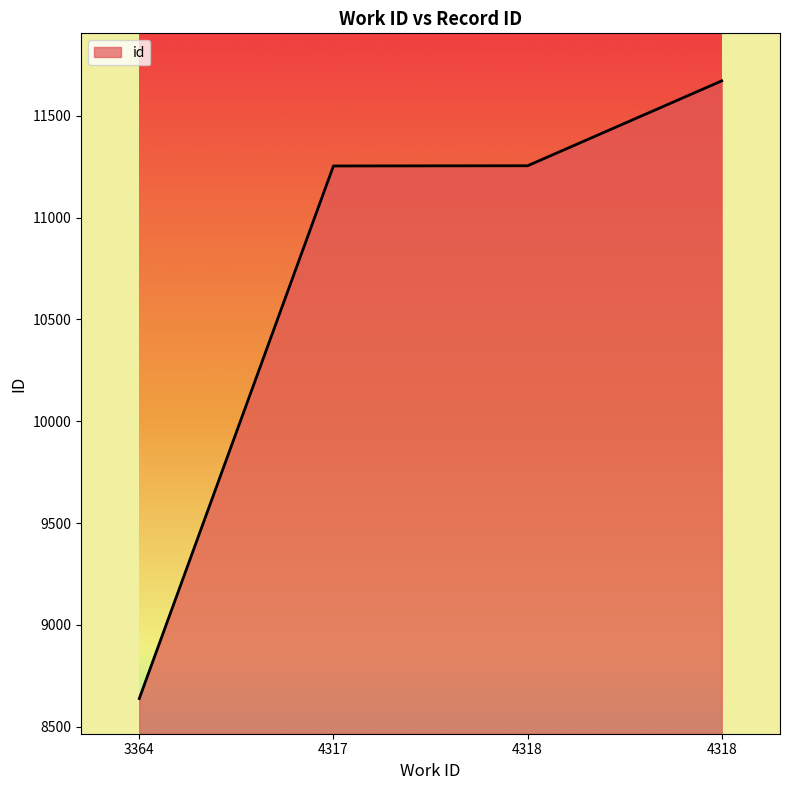

Reading left to right, extract all data points from this chart.

8638	11254	11255	11672